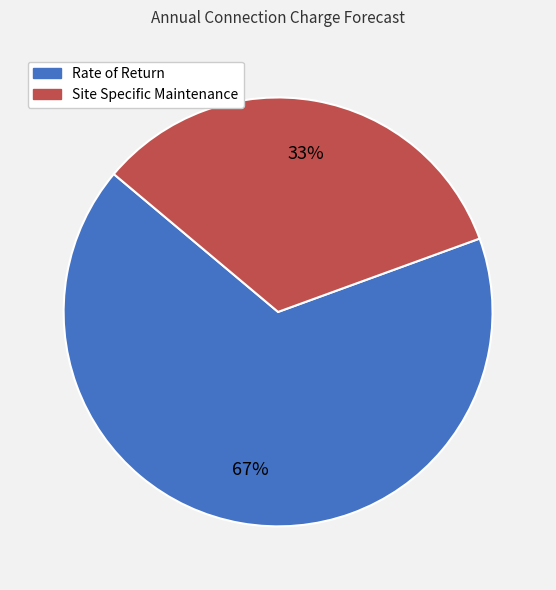

Approximately how many times larger is the value at Rate of Return compared to Site Specific Maintenance?

2.0